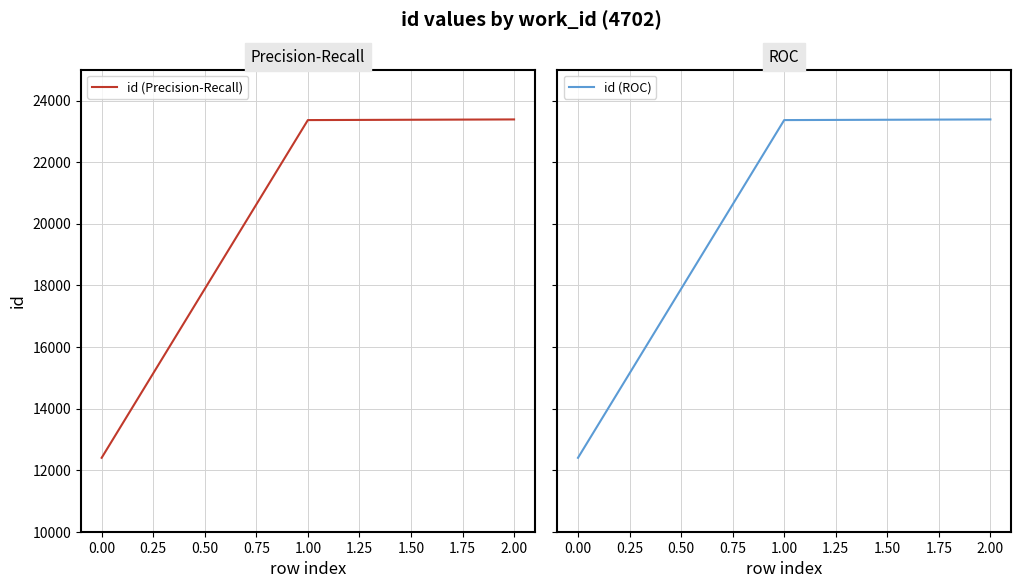

What is the maximum value for id (Precision-Recall)?

23386